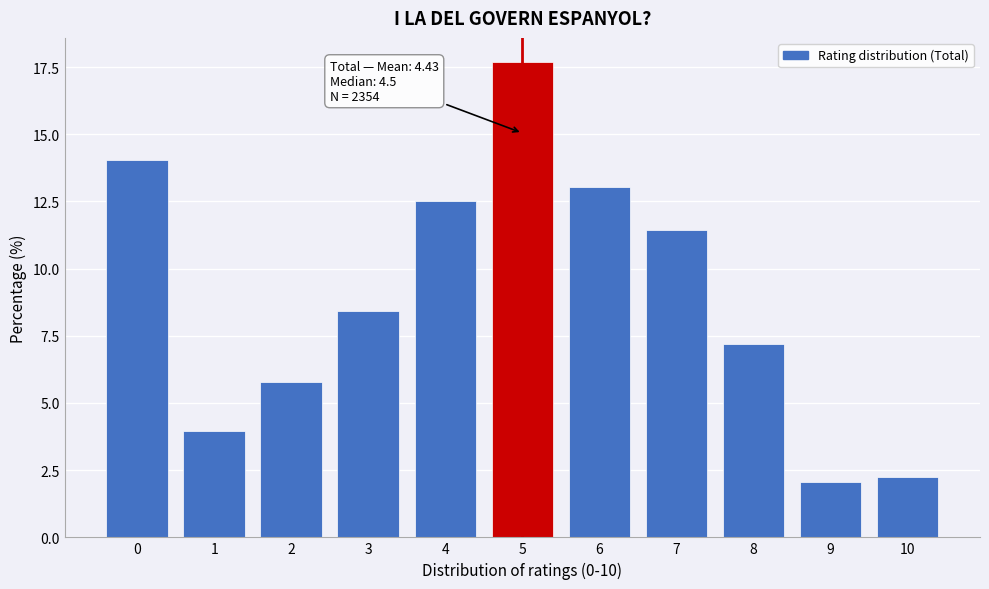

Reading right to left, list all the values displayed in this chart.

2.2	2.1	7.2	11.4	13.0	17.7	12.5	8.4	5.8	3.9	14.0